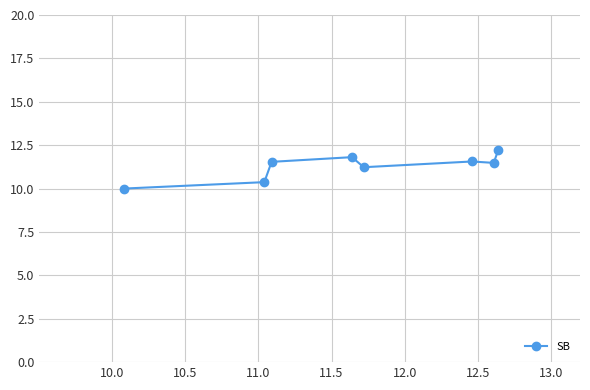

What is the value of the 7th point from the left?

11.5